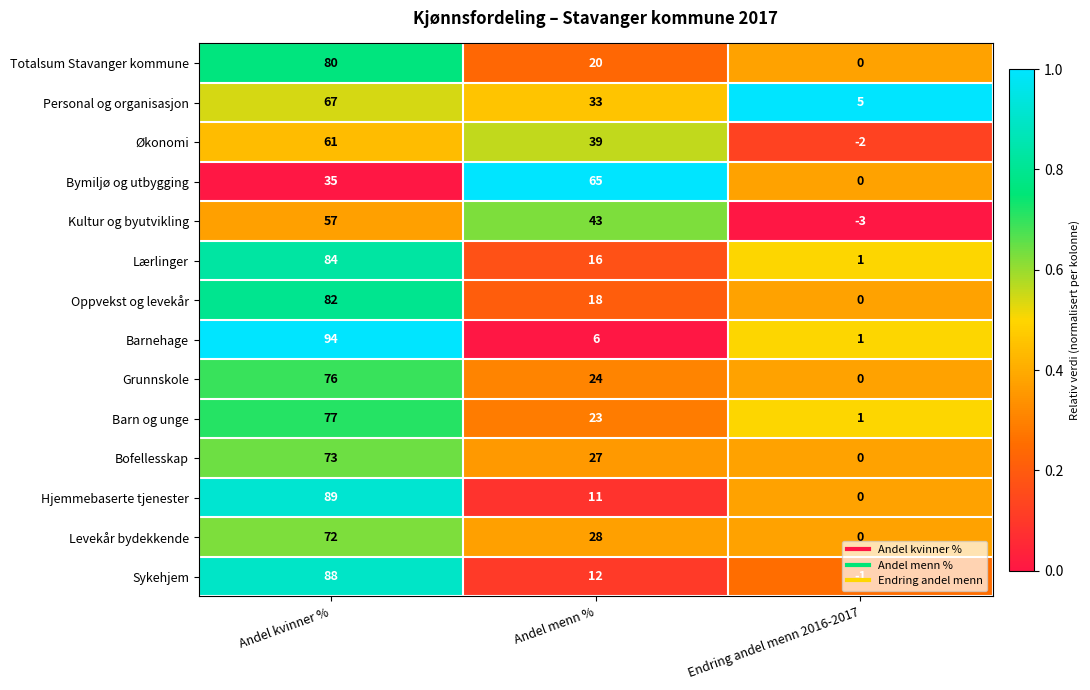

At which category does the chart reach its peak across all series?

Andel kvinner %